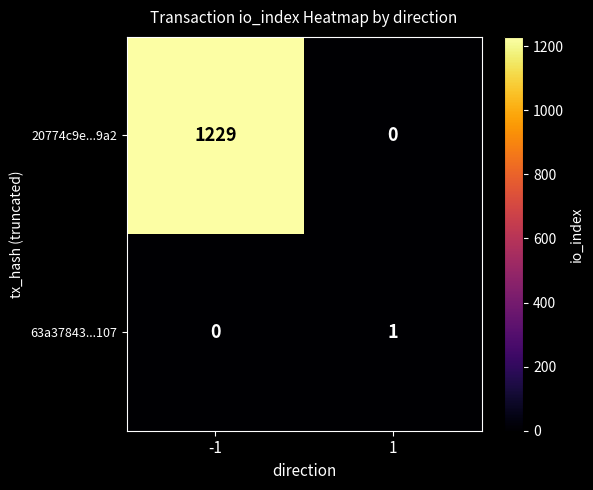

At 1, list the series in order from smallest to largest.

20774c9e...9a2, 63a37843...107